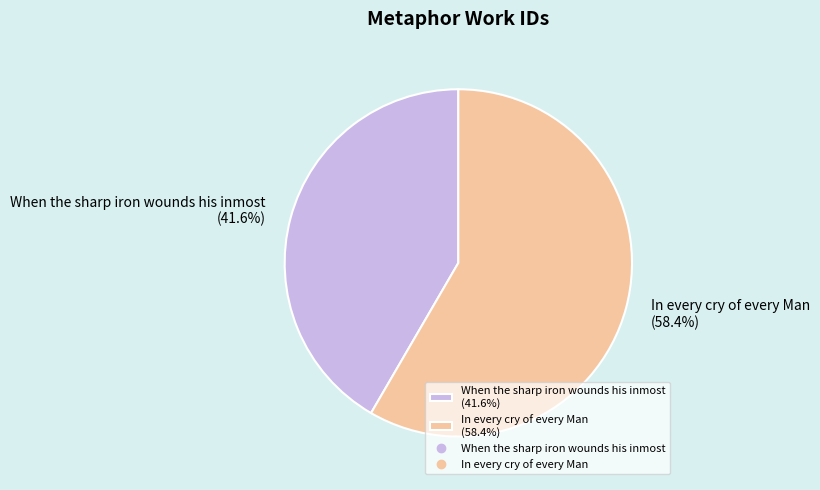

What is the smallest slice in the pie chart?

When the sharp iron wounds his inmost